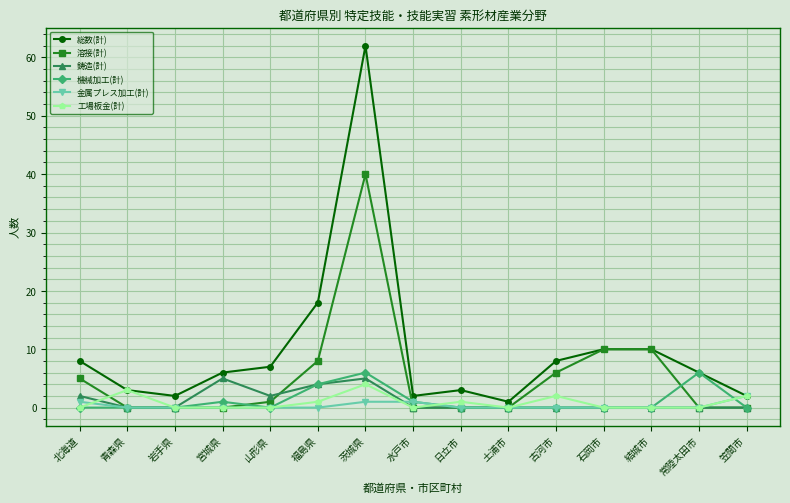

How many series are shown in this chart?

6